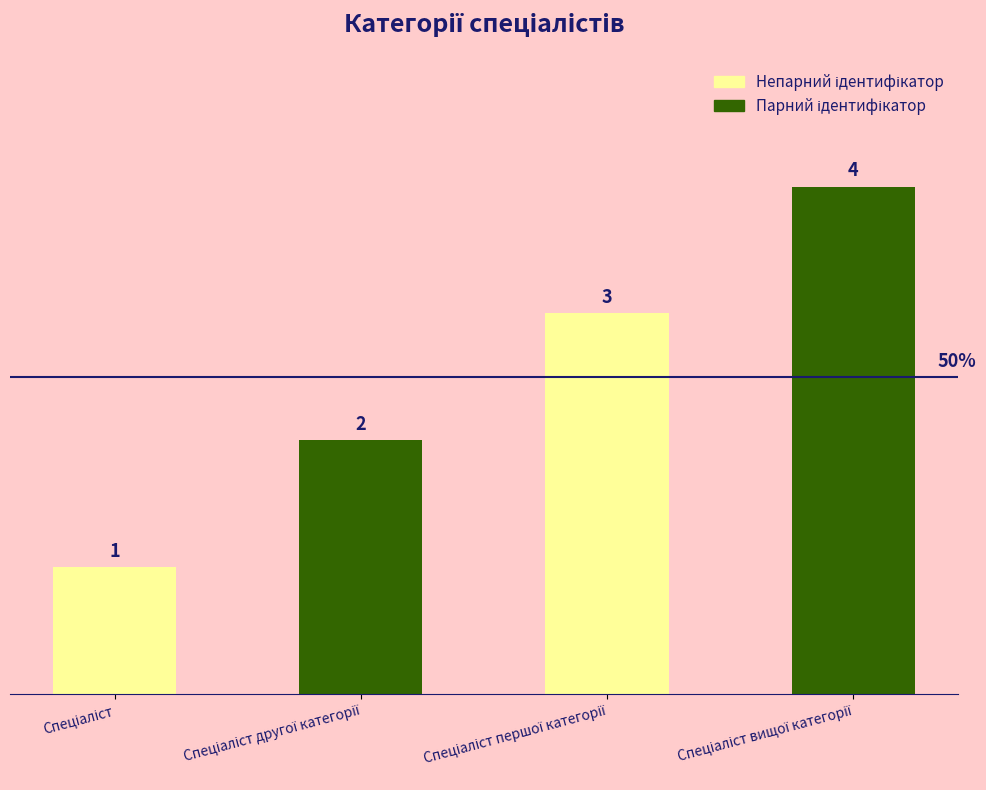

What is the sum of all values?

10